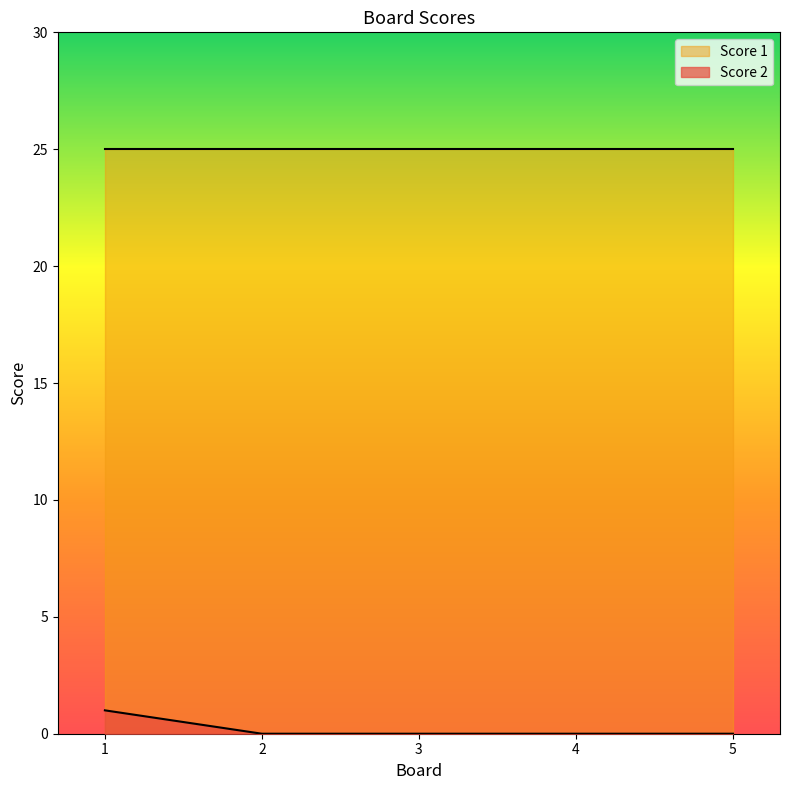

List the labels in order of value, largest first.

1, 2, 3, 4, 5